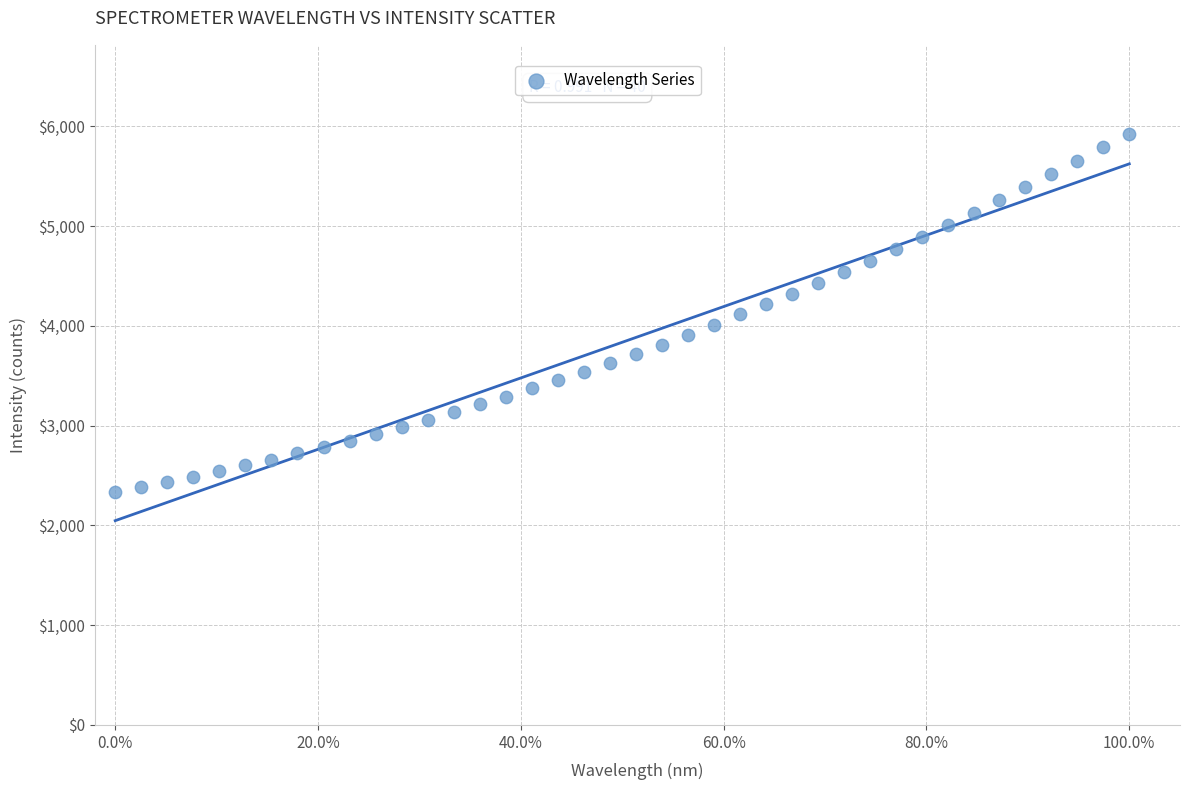

What is the range of Y values (max minus min)?

3595.3